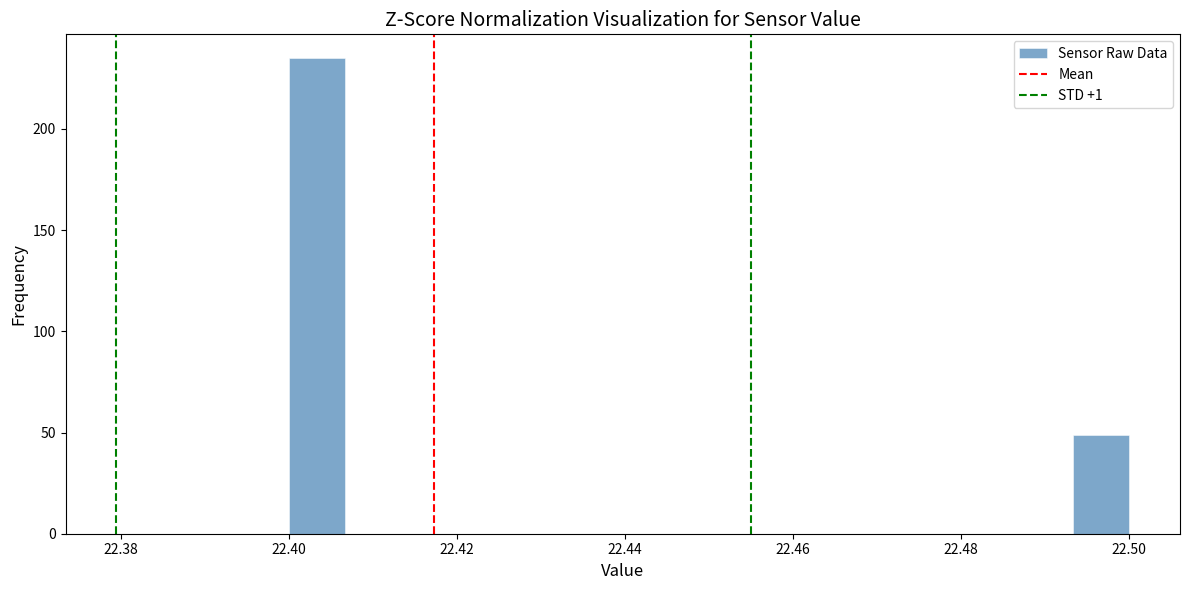

Around what value on the x-axis is the tallest bar? Give the approximate position of its centre, as read against the axis.

22.404